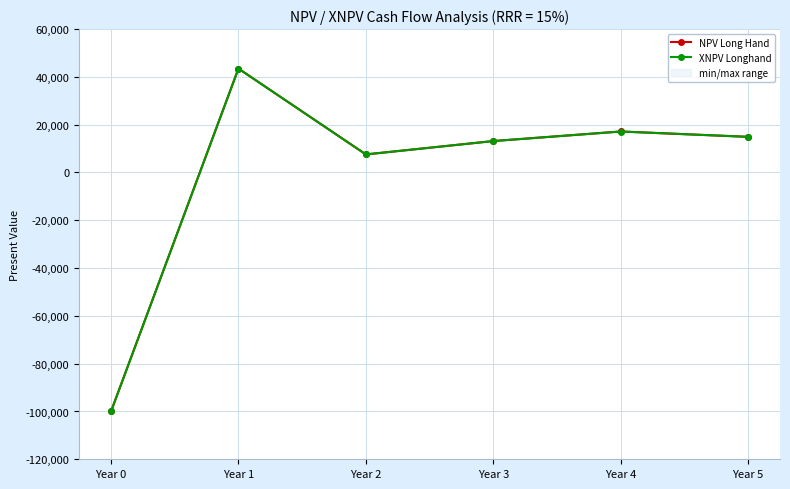

Reading left to right, extract all data points from this chart.

NPV Long Hand: Year 0=-100000.0	Year 1=43478.3	Year 2=7561.4	Year 3=13150.3	Year 4=17152.6	Year 5=14915.3
XNPV Longhand: Year 0=-100000.0	Year 1=43478.3	Year 2=7561.4	Year 3=13150.3	Year 4=17146.0	Year 5=14909.6